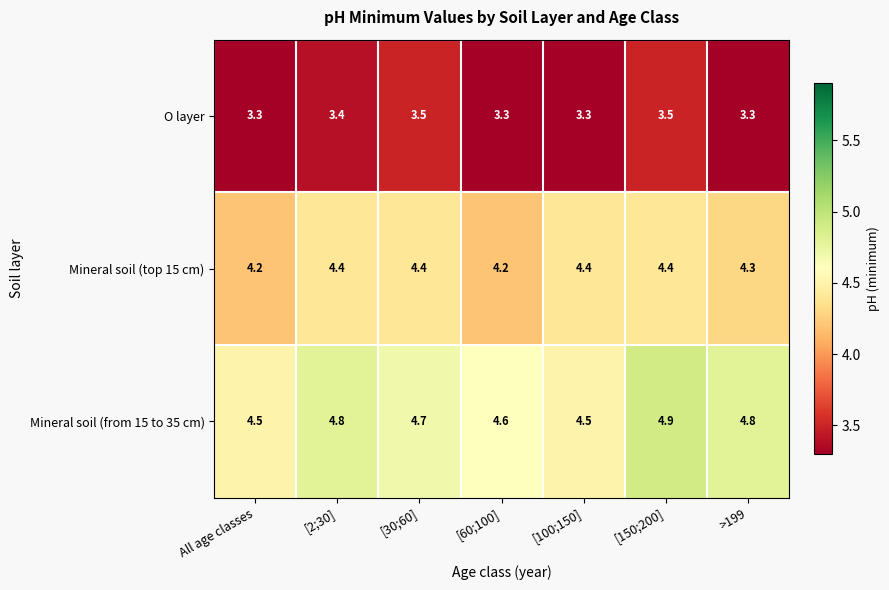

Reading right to left, what are all the values shown in this chart?

O layer: 3.3	3.5	3.3	3.3	3.5	3.4	3.3
Mineral soil (top 15 cm): 4.3	4.4	4.4	4.2	4.4	4.4	4.2
Mineral soil (from 15 to 35 cm): 4.8	4.9	4.5	4.6	4.7	4.8	4.5